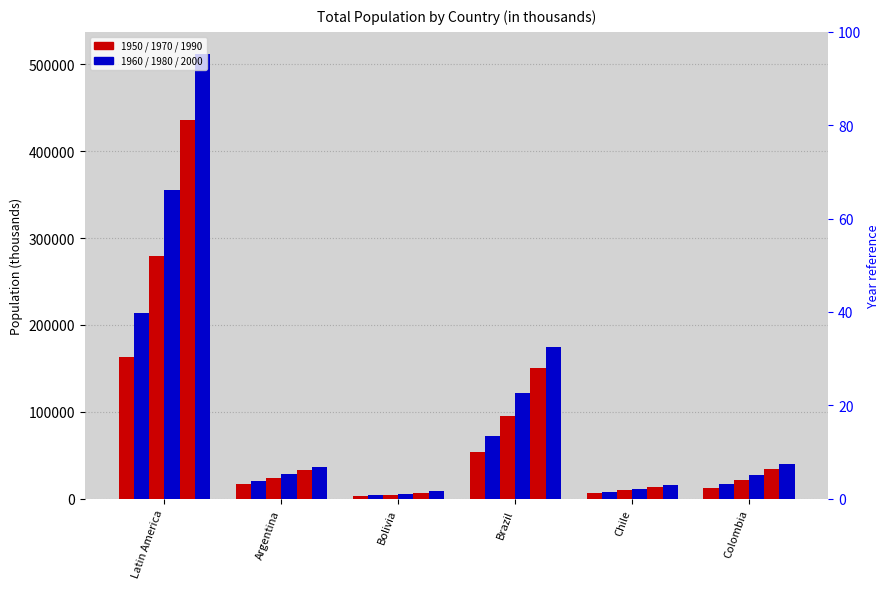

At which category does the chart reach its minimum across all series?

Bolivia